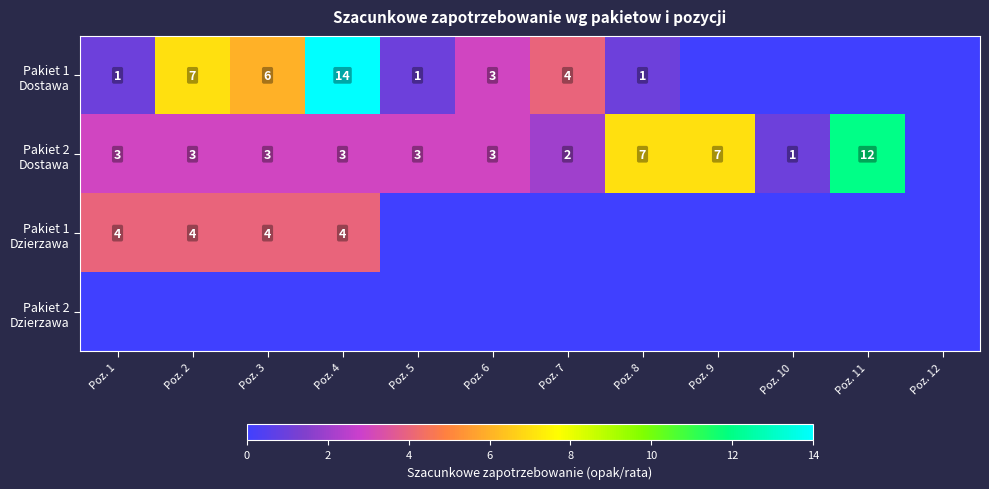

Is it true that Pakiet 1 Dostawa equals 6 at Poz. 3?

True